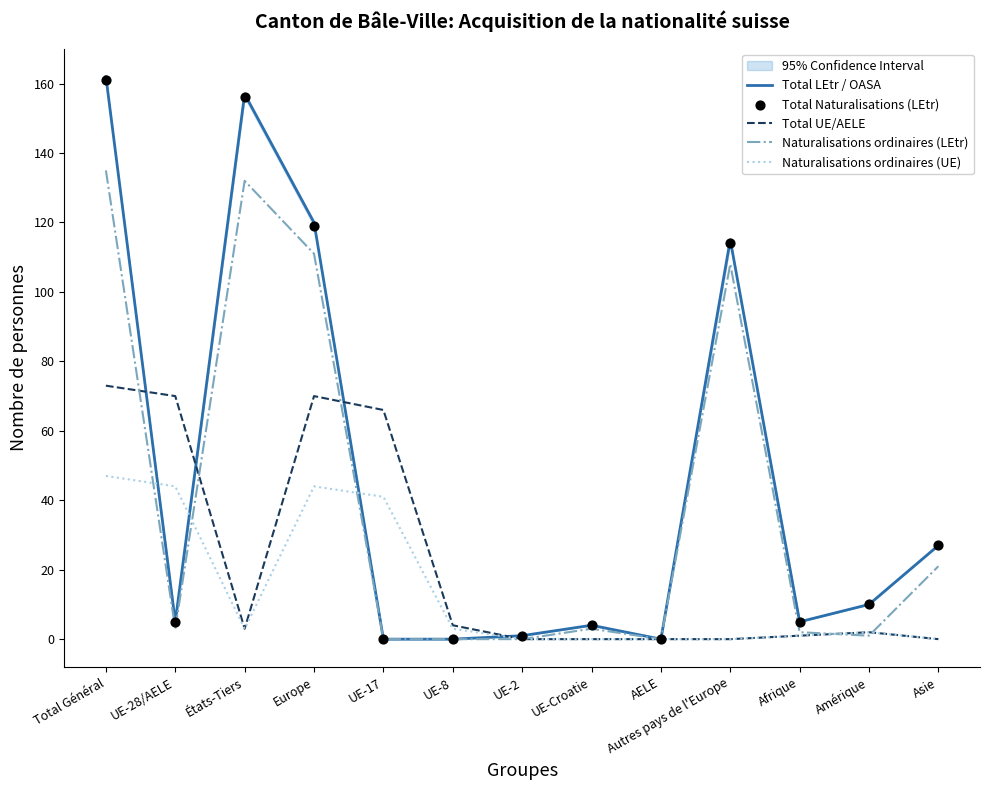

What are all the series names shown in the legend?

Total LEtr / OASA, Total UE/AELE, Naturalisations ordinaires (LEtr), Naturalisations ordinaires (UE), Total Naturalisations (LEtr)